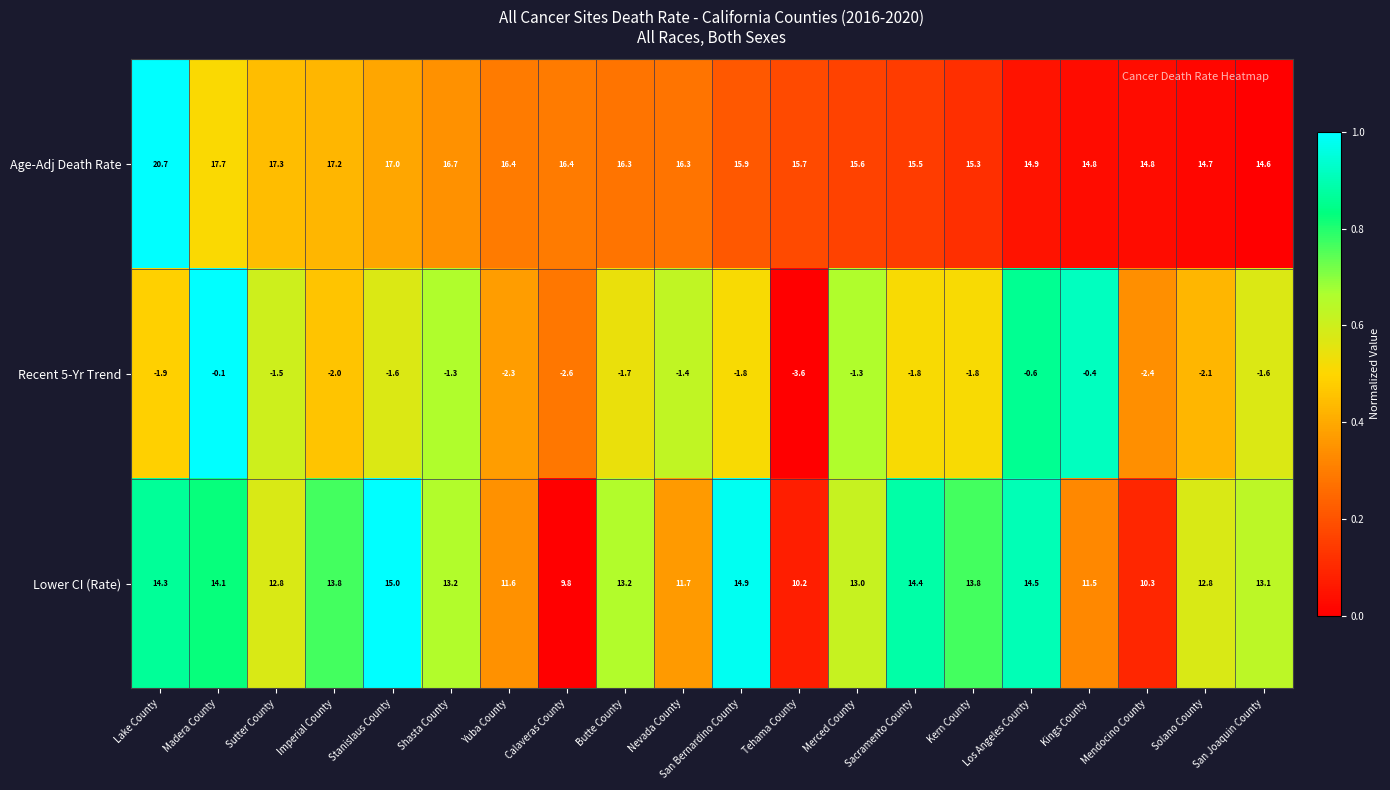

How many distinct data groups are displayed?

3